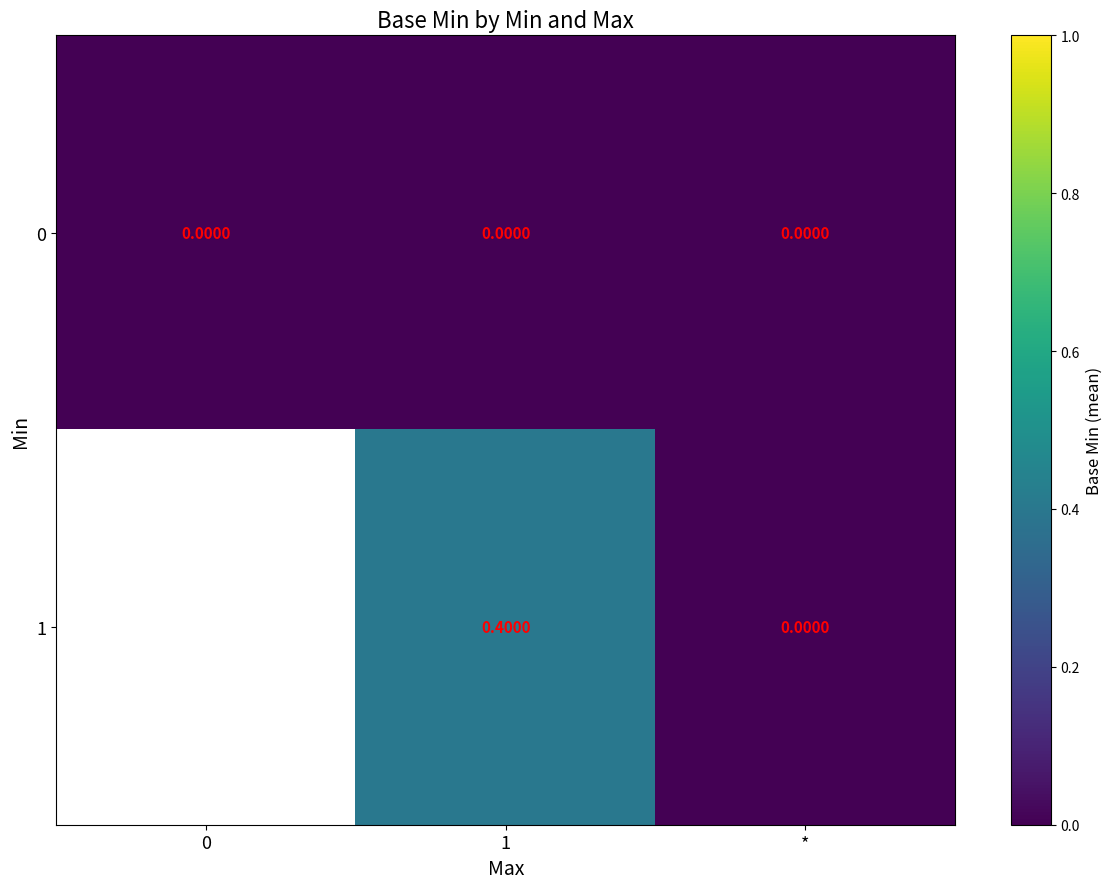

Rank the series at 1 from lowest to highest value.

0, 1